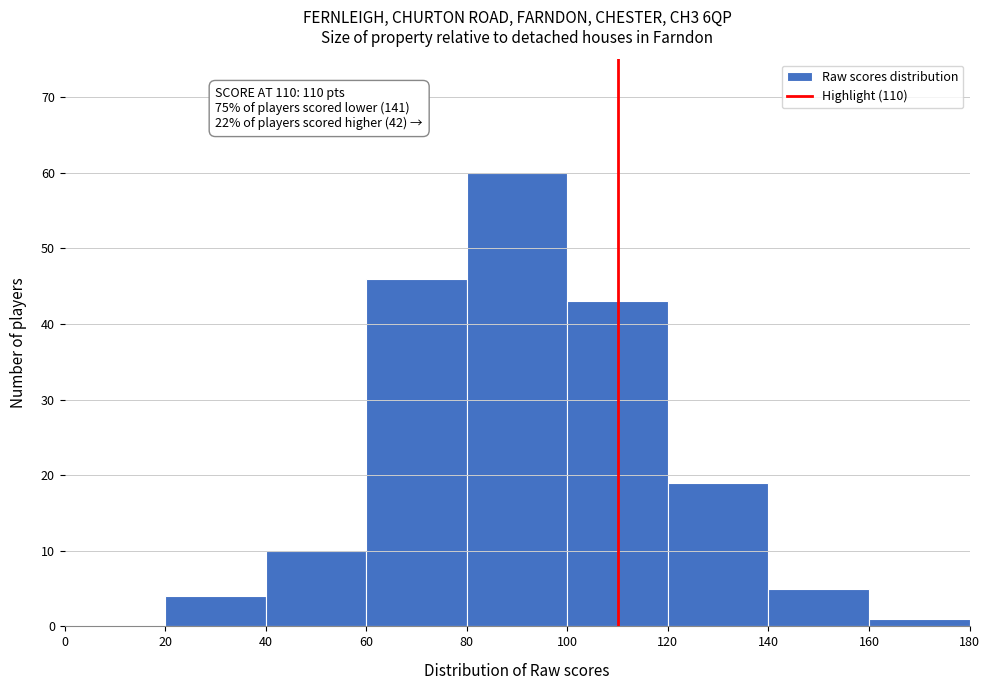

Which range on the x-axis has the tallest bar?

80 to 100